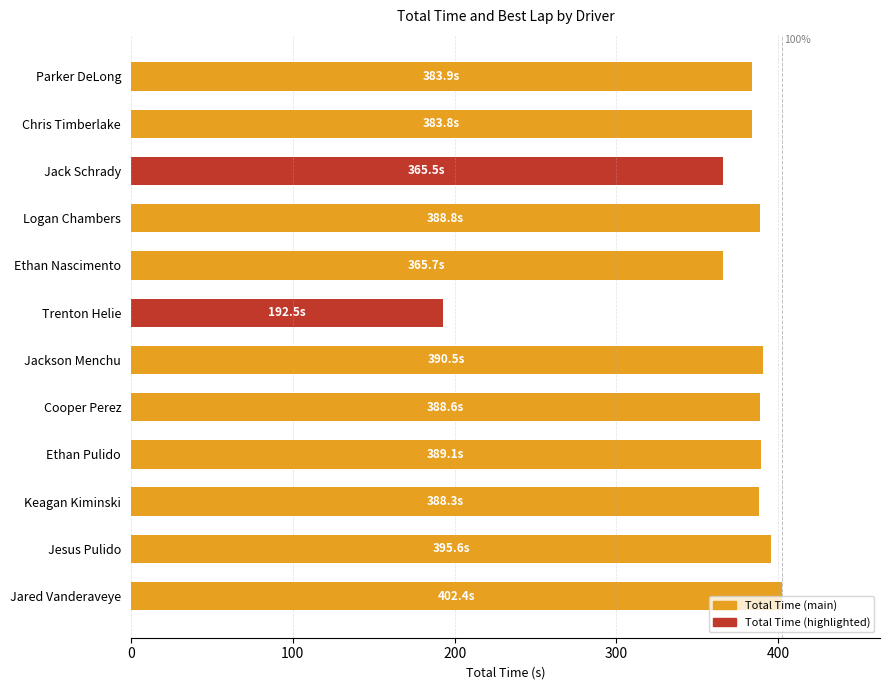

The value at Ethan Nascimento is 365.7. True or false?

True